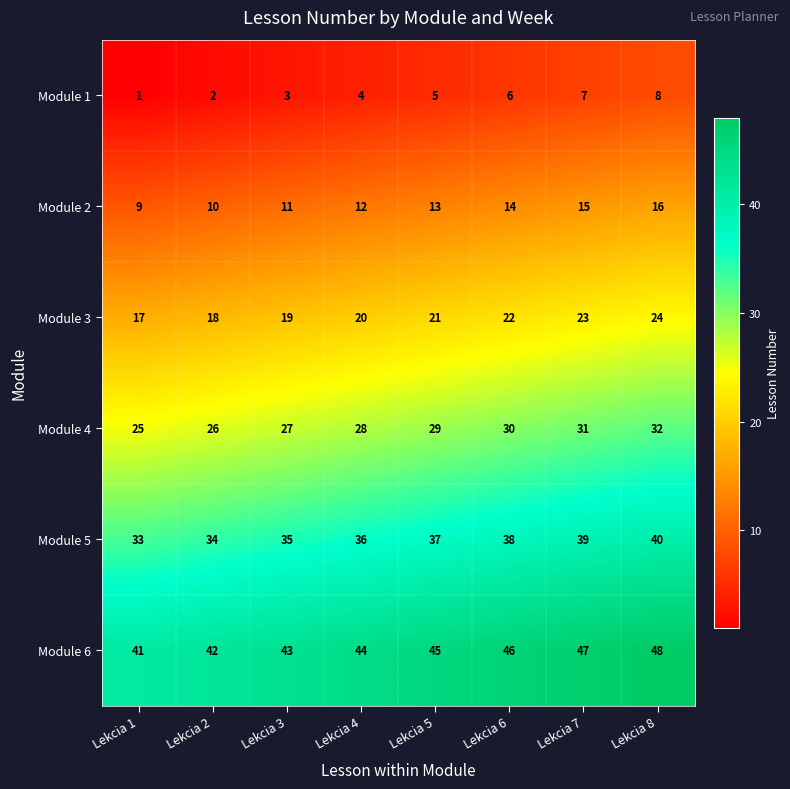

The Module 1 series shows 5 at Lekcia 5. True or false?

True